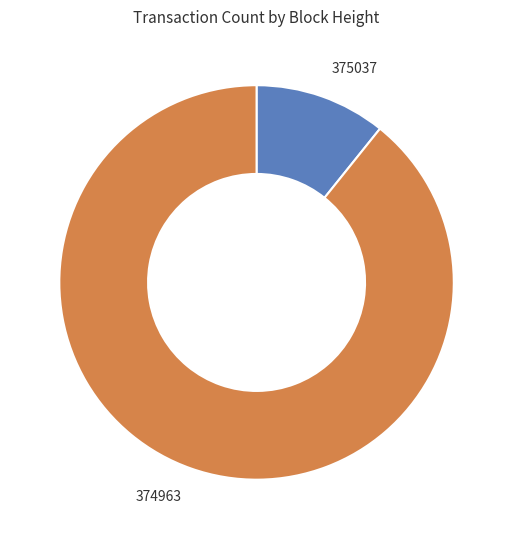

Is there any slice that represents more than half of the pie?

Yes